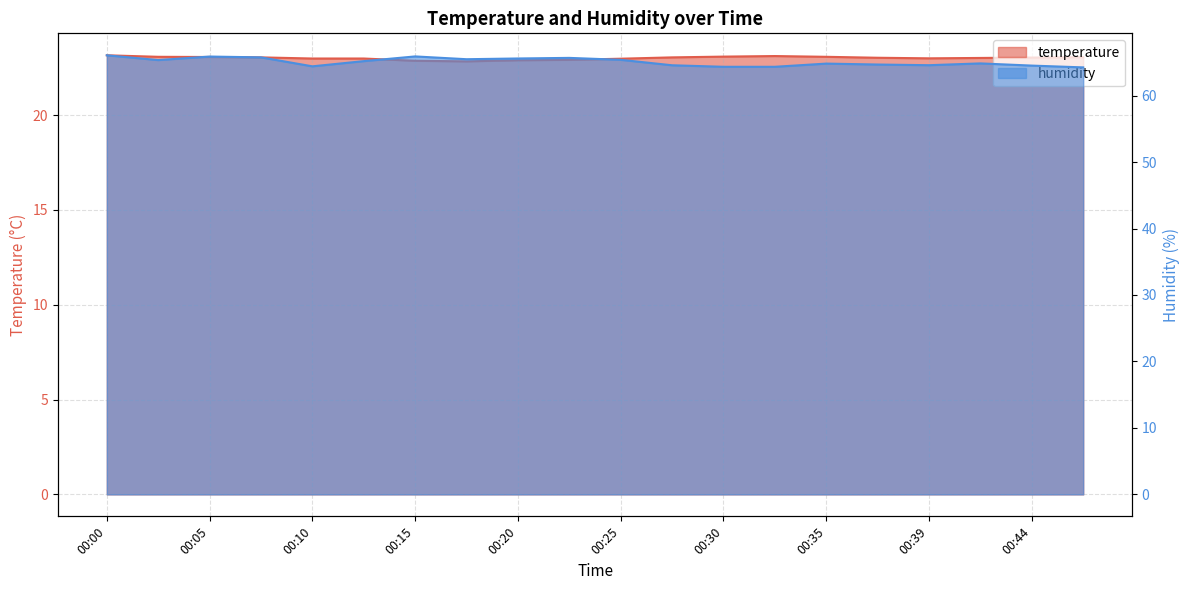

In humidity, how many points are higher than both neighbors (excluding endpoints)?

5